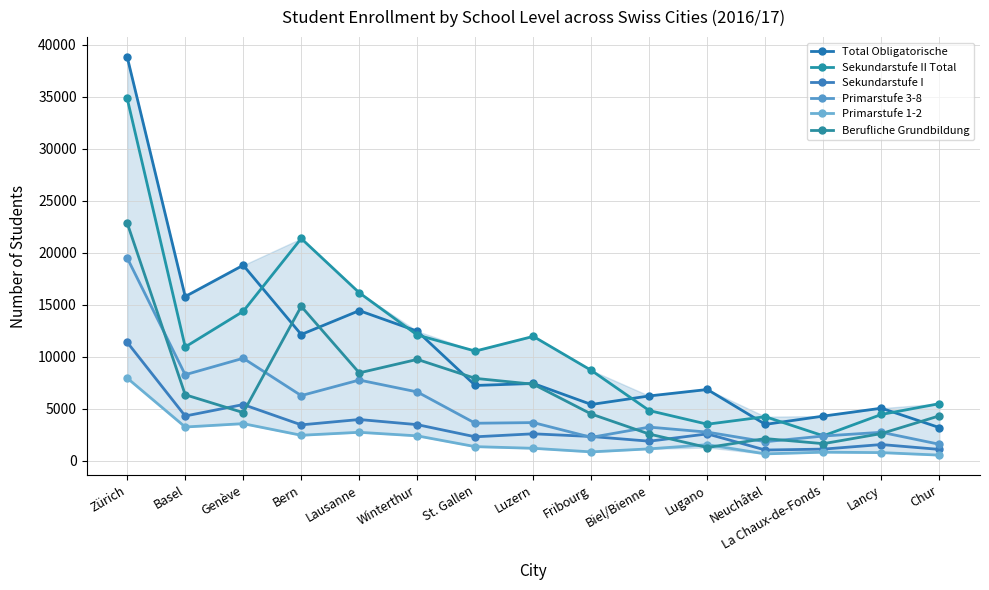

What is the value of the Primarstufe 3-8 point at the 6th from the left?

6609